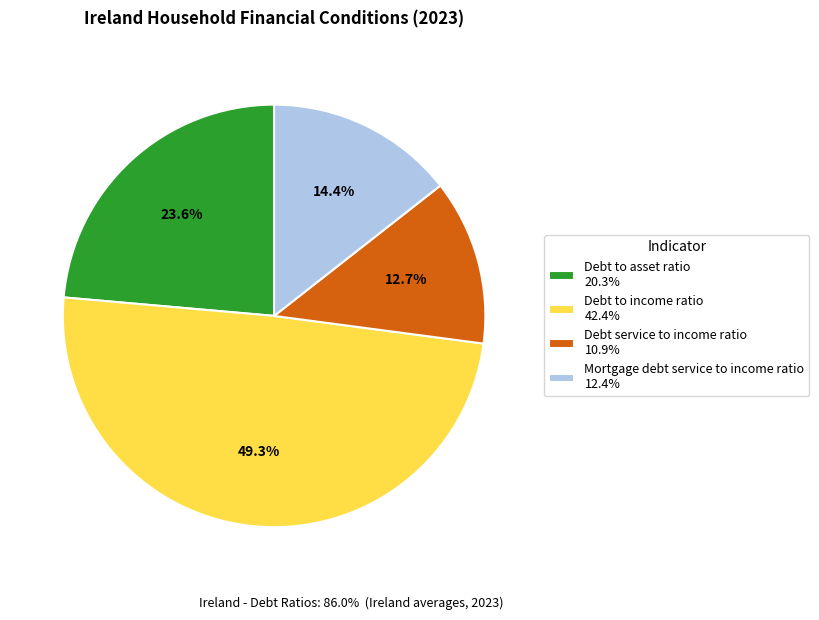

To the nearest percent, what is the average slice percentage?

25%